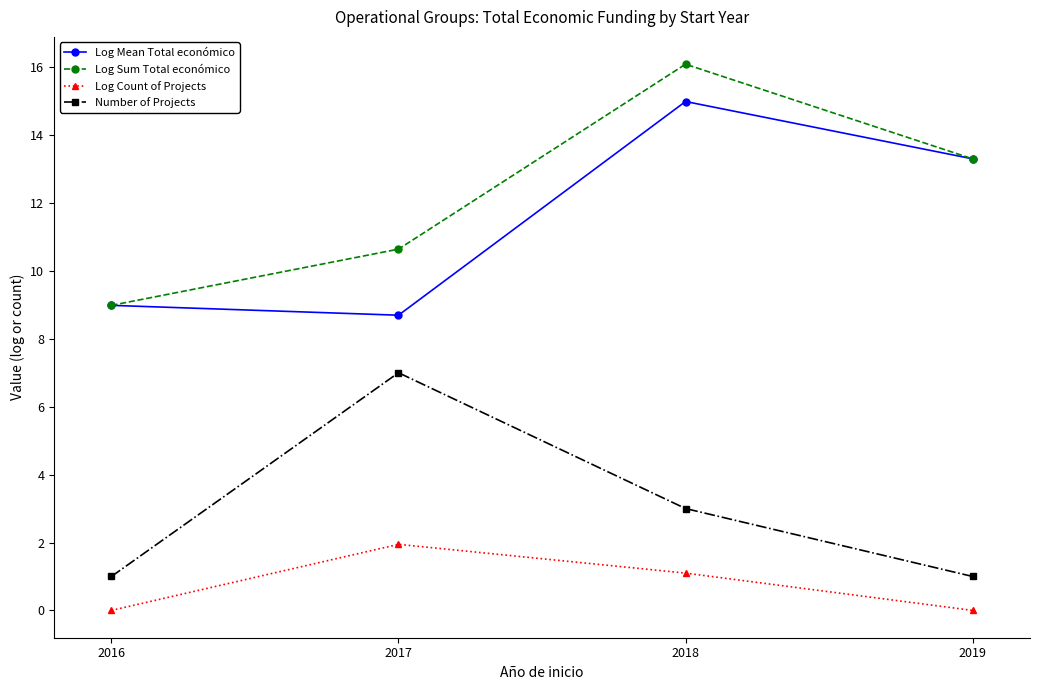

Rank the series by their maximum value, from lowest to highest.

Log Count of Projects, Number of Projects, Log Mean Total económico, Log Sum Total económico